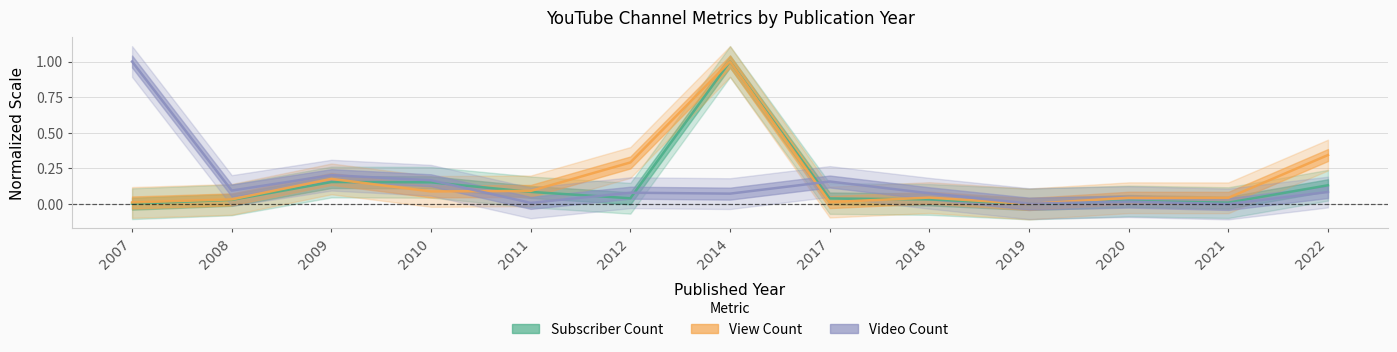

Which series has the largest range (max minus min)?

Subscriber Count